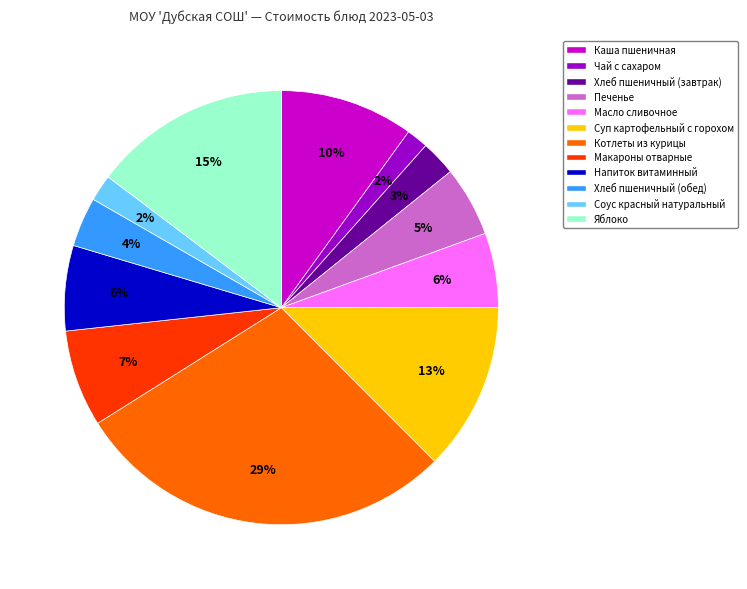

To the nearest percent, what is the average slice percentage?

8%